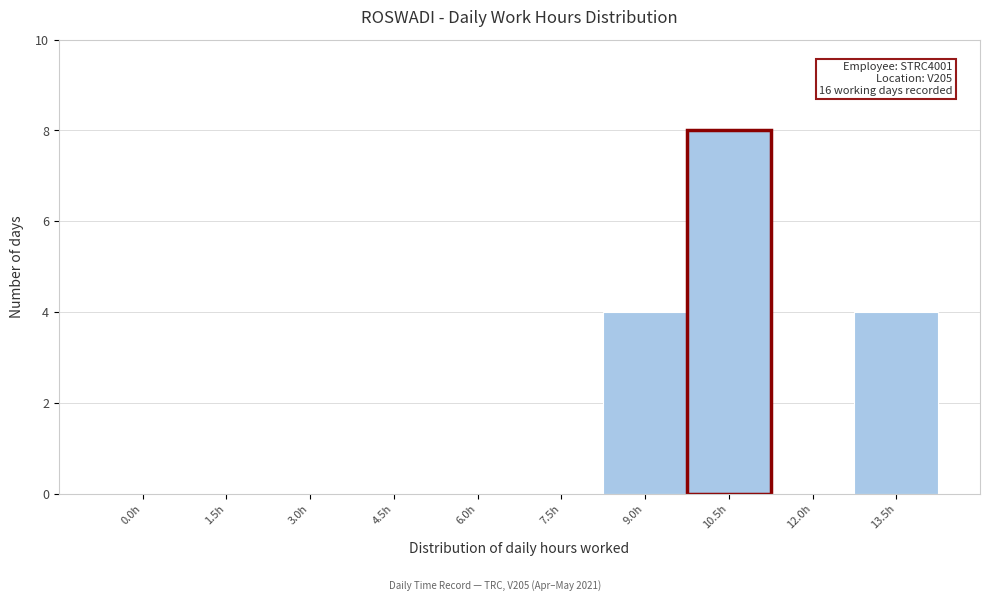

Reading left to right, list all the values displayed in this chart.

0.0h=0	1.5h=0	3.0h=0	4.5h=0	6.0h=0	7.5h=0	9.0h=4	10.5h=8	12.0h=0	13.5h=4